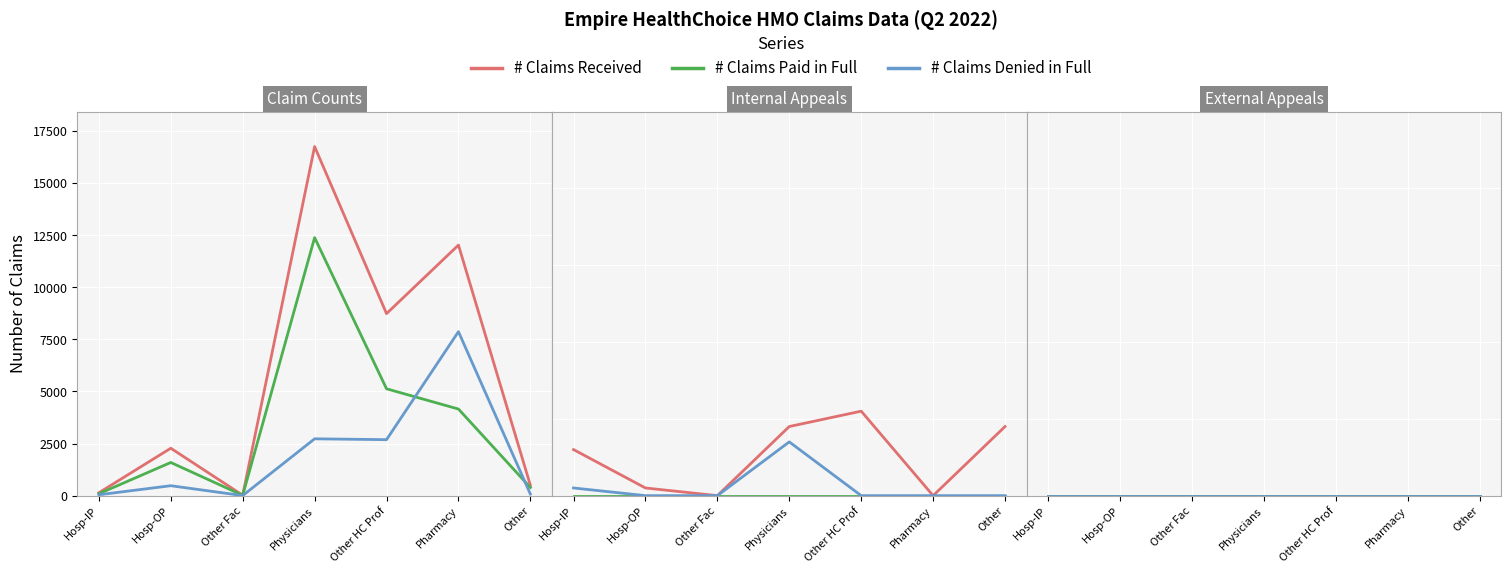

What is the difference between the second highest and minimum values in the # Claims Received series?

12008